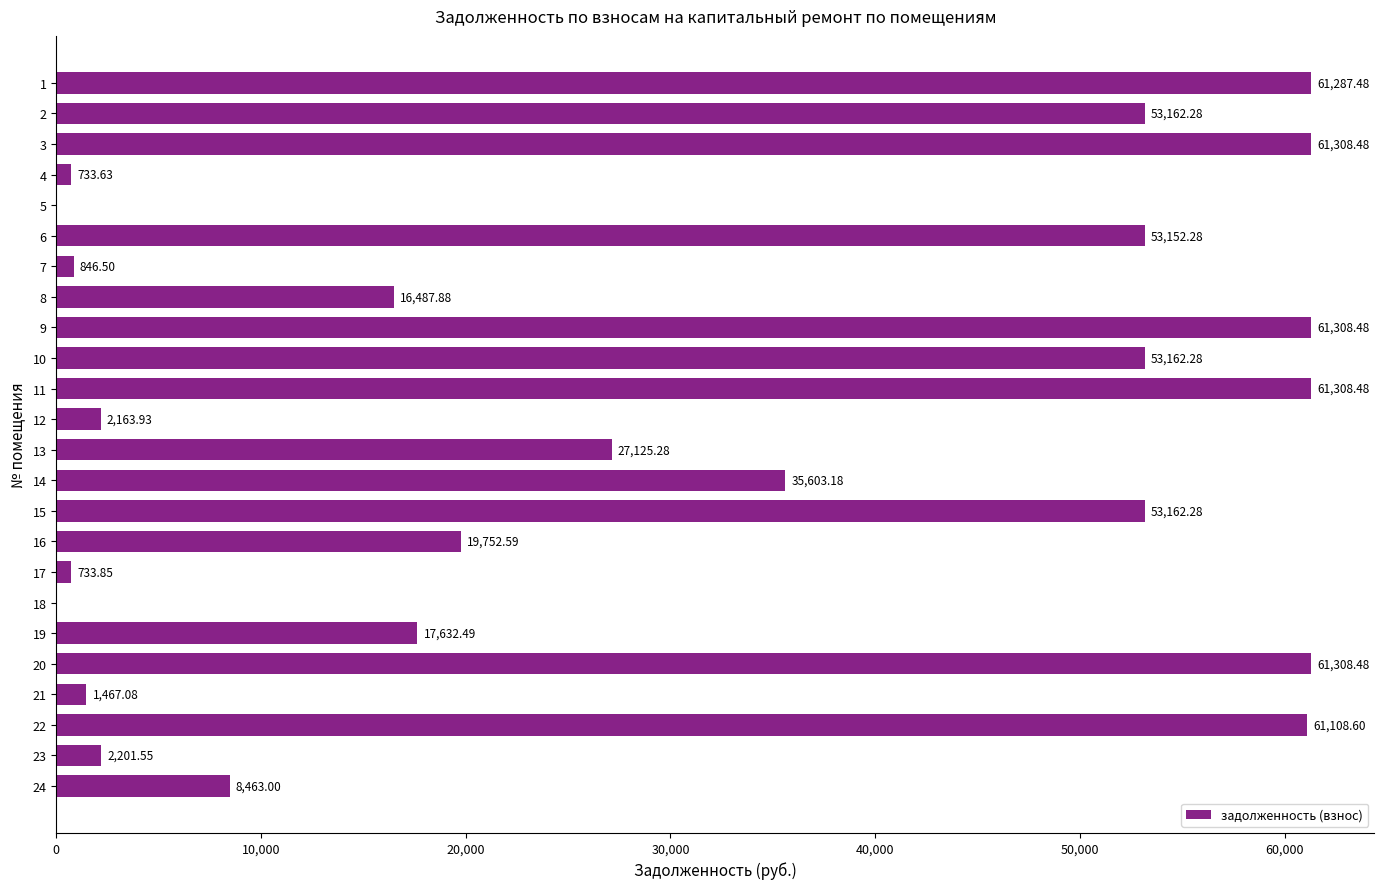

Is it true that the value at 15 is 29330.2?

False